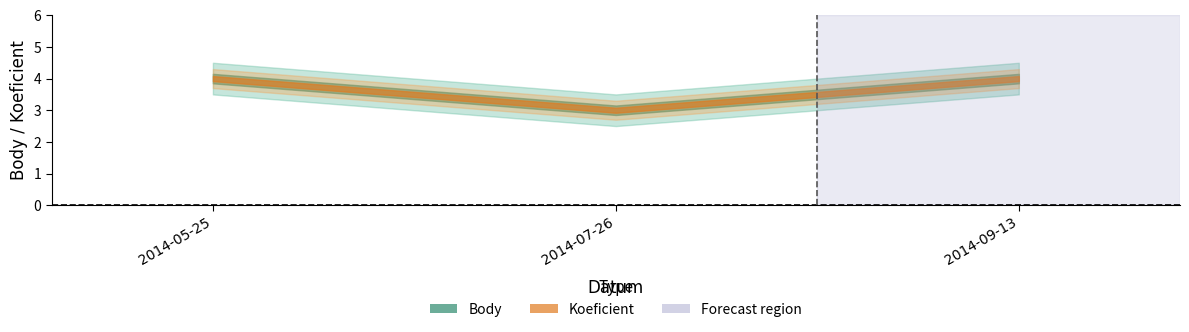

What is the highest value of the Body series?

4